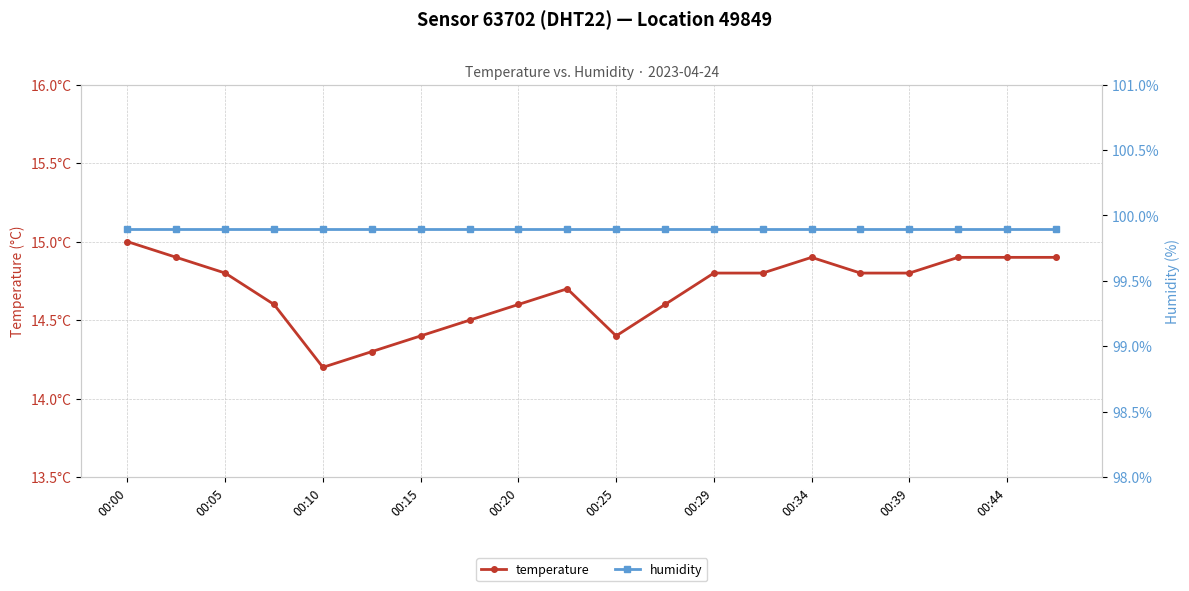

Rank the series by their maximum value, from highest to lowest.

humidity, temperature